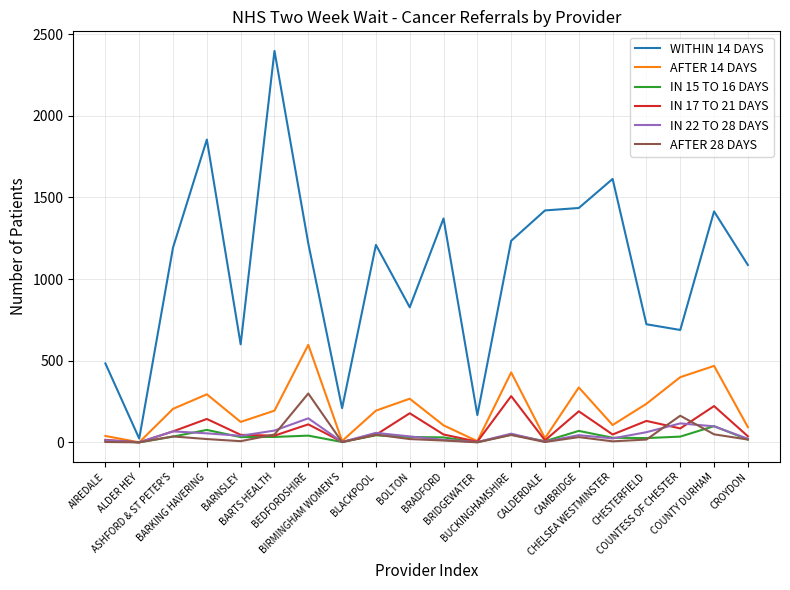

Does the chart display data point markers on the line(s)?

No